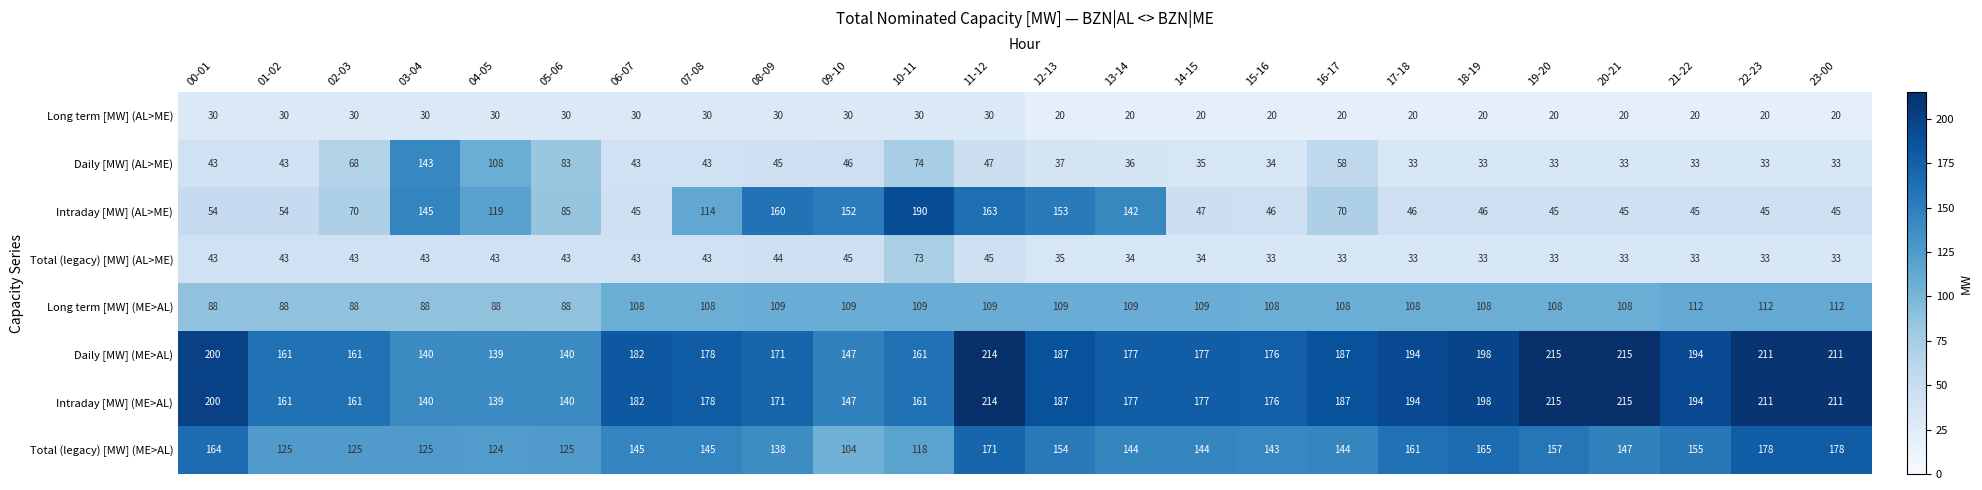

How many series are shown in this chart?

8